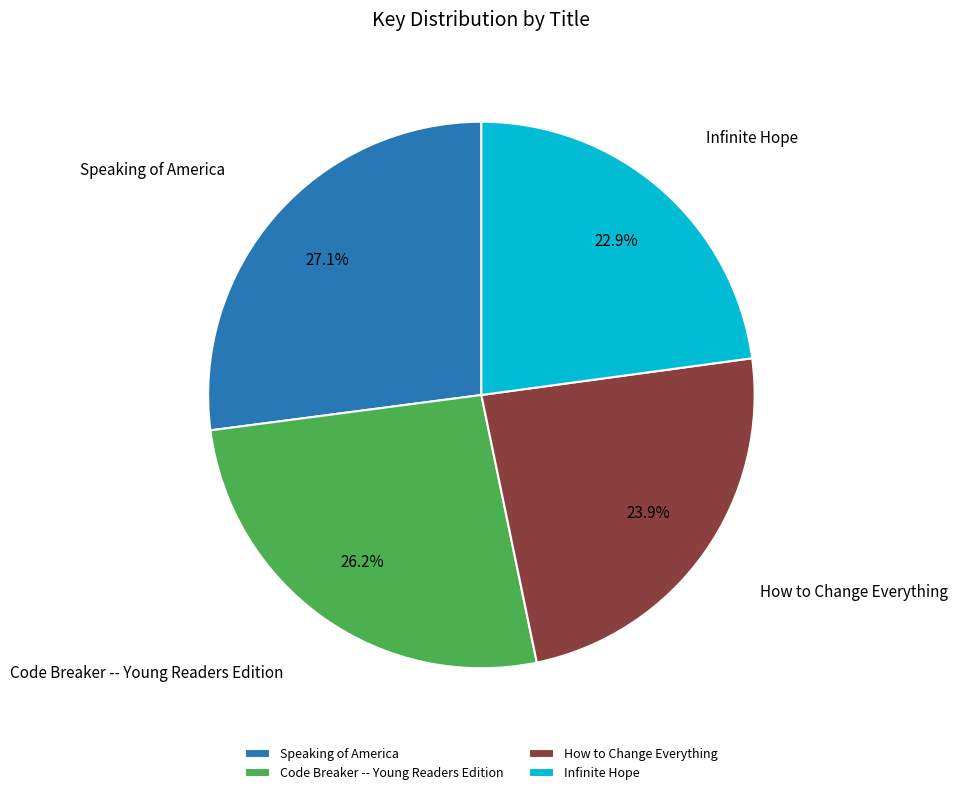

To the nearest percent, what is the combined percentage of Code Breaker -- Young Readers Edition and Infinite Hope?

49%